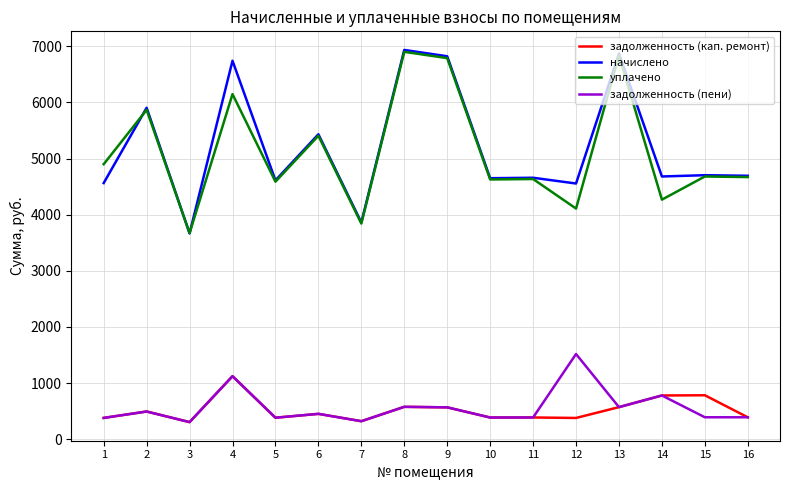

Is it true that задолженность (пени) equals 1123.6 at 4?

True